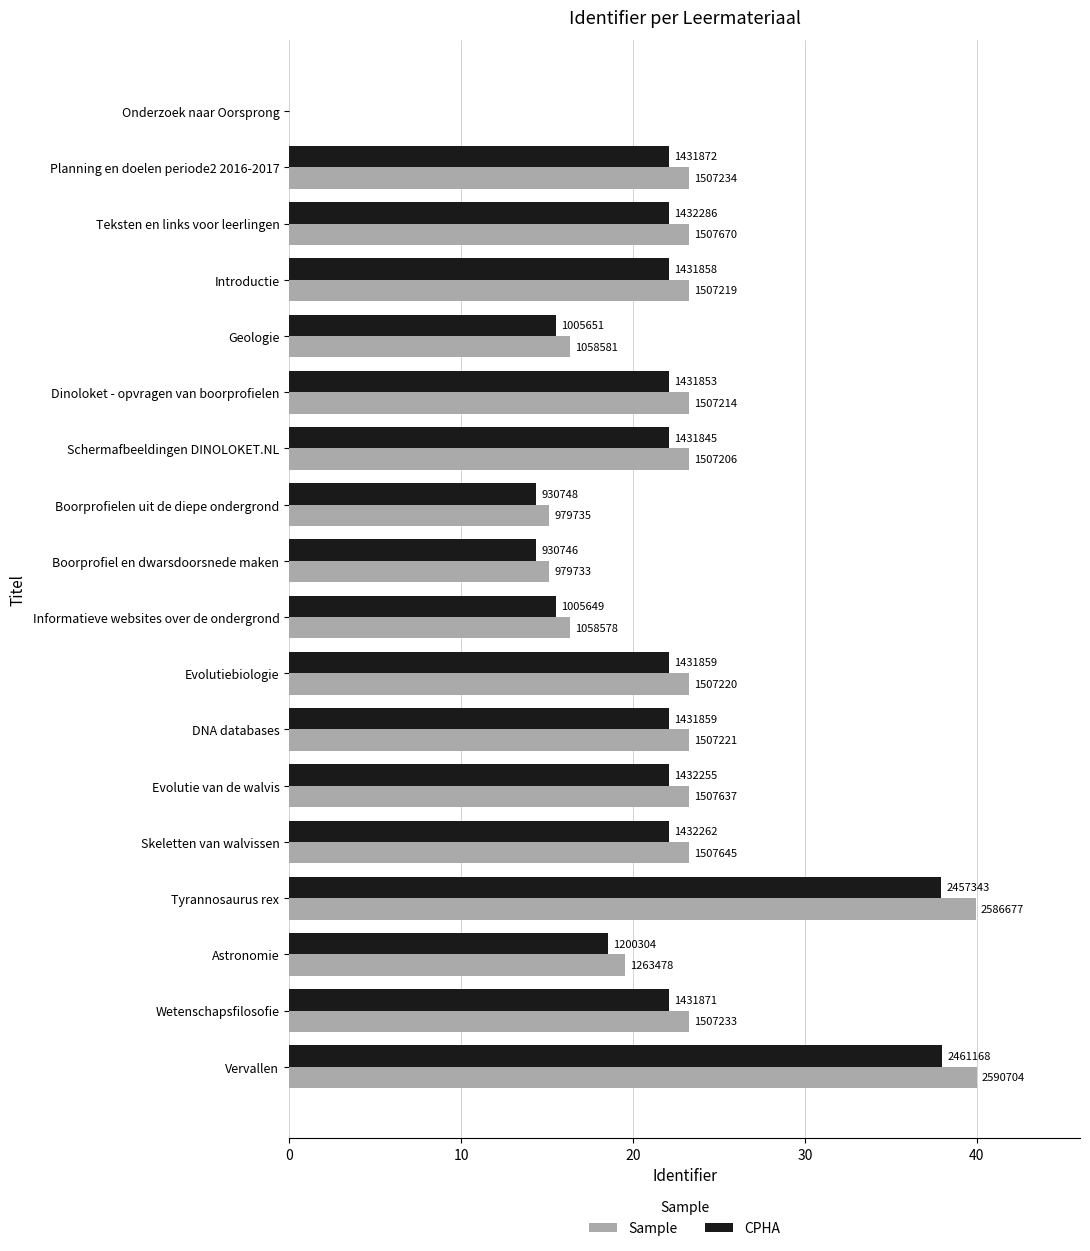

Reading left to right, list all the values displayed in this chart.

Sample: 0.0	23.3	23.3	23.3	16.3	23.3	23.3	15.1	15.1	16.3	23.3	23.3	23.3	23.3	39.9	19.5	23.3	40.0
CPHA: 0.0	22.1	22.1	22.1	15.5	22.1	22.1	14.4	14.4	15.5	22.1	22.1	22.1	22.1	37.9	18.5	22.1	38.0